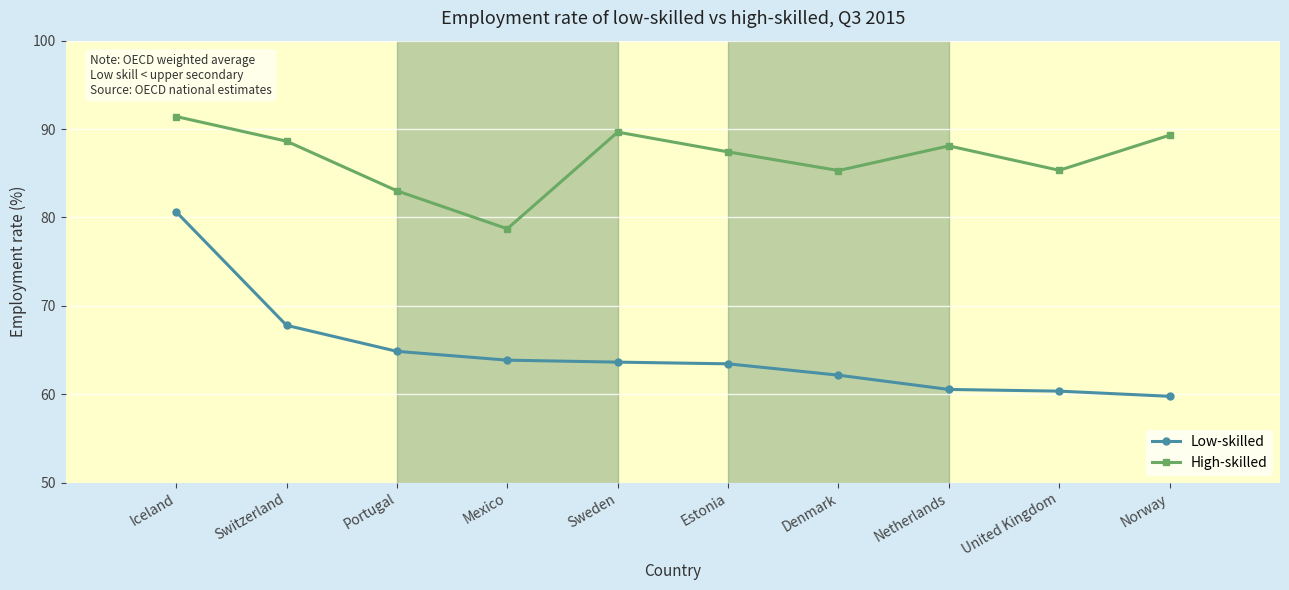

The Low-skilled series shows 80.6 at Iceland. True or false?

True